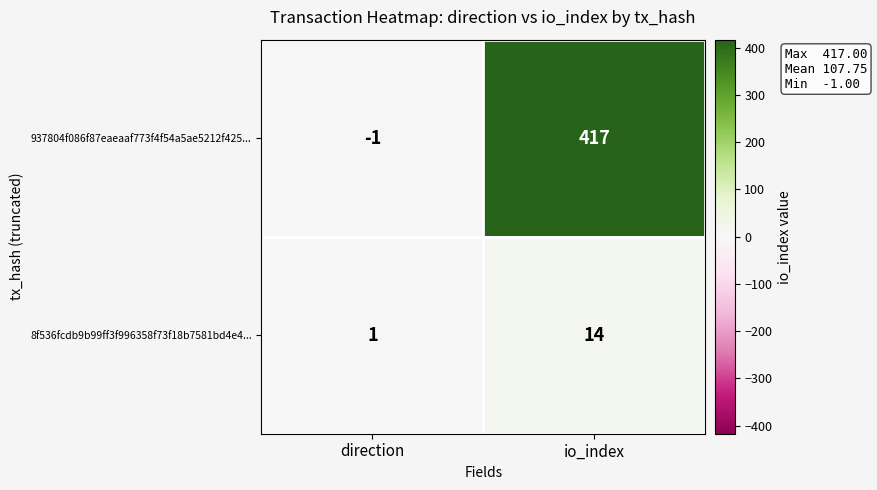

What is the spread (max minus min) of values at direction?

2